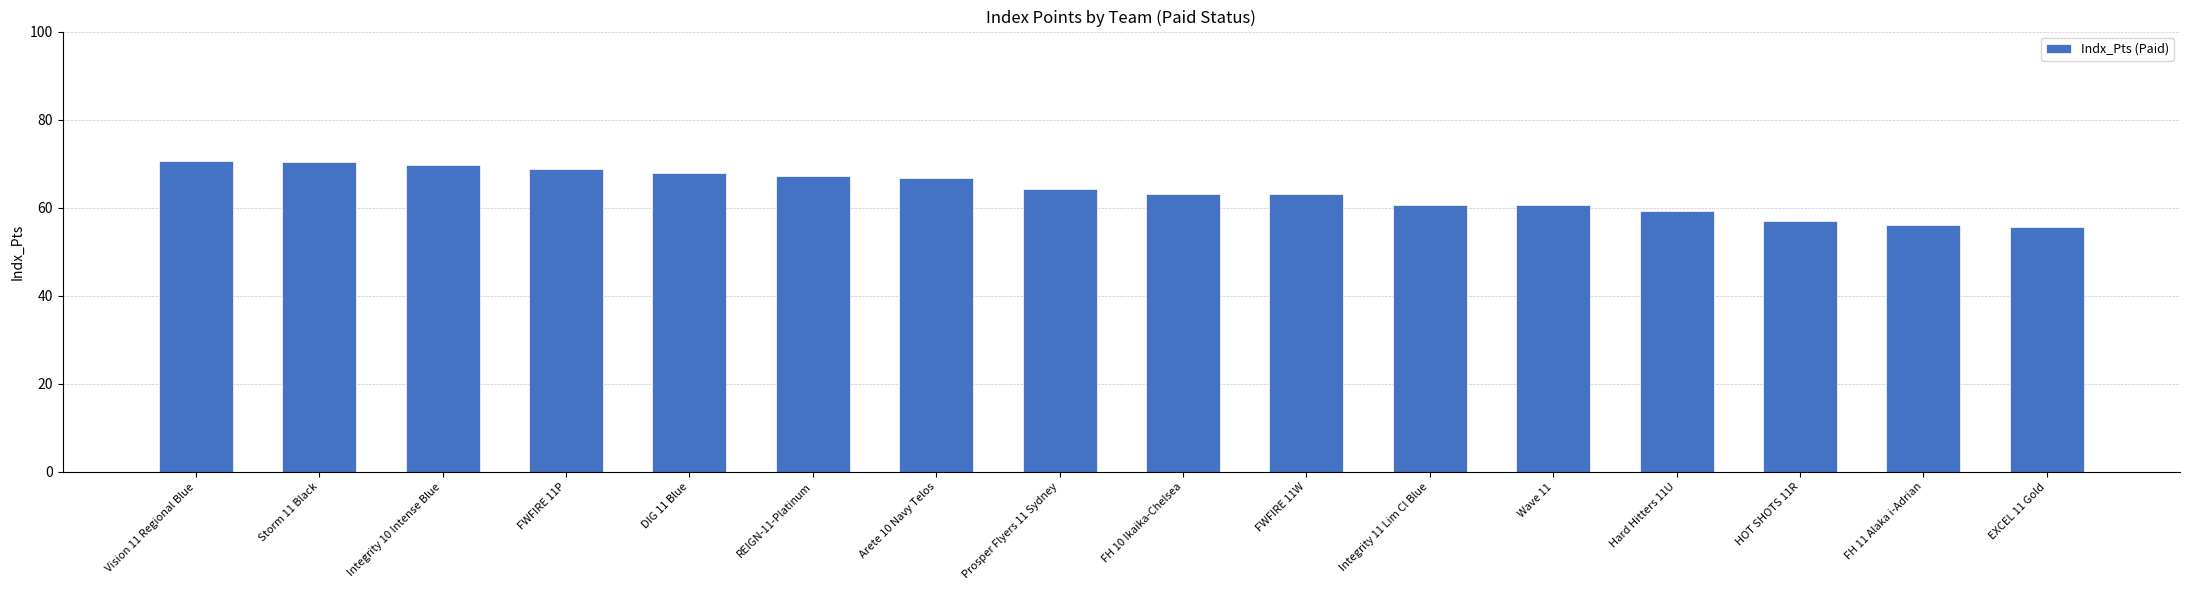

What is the ratio of the value at REIGN-11-Platinum to the value at HOT SHOTS 11R?

1.2